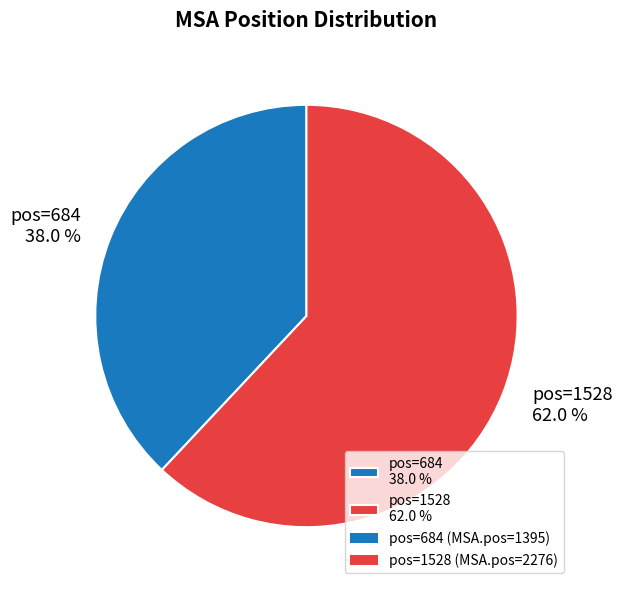

Count the number of slices in the pie.

2